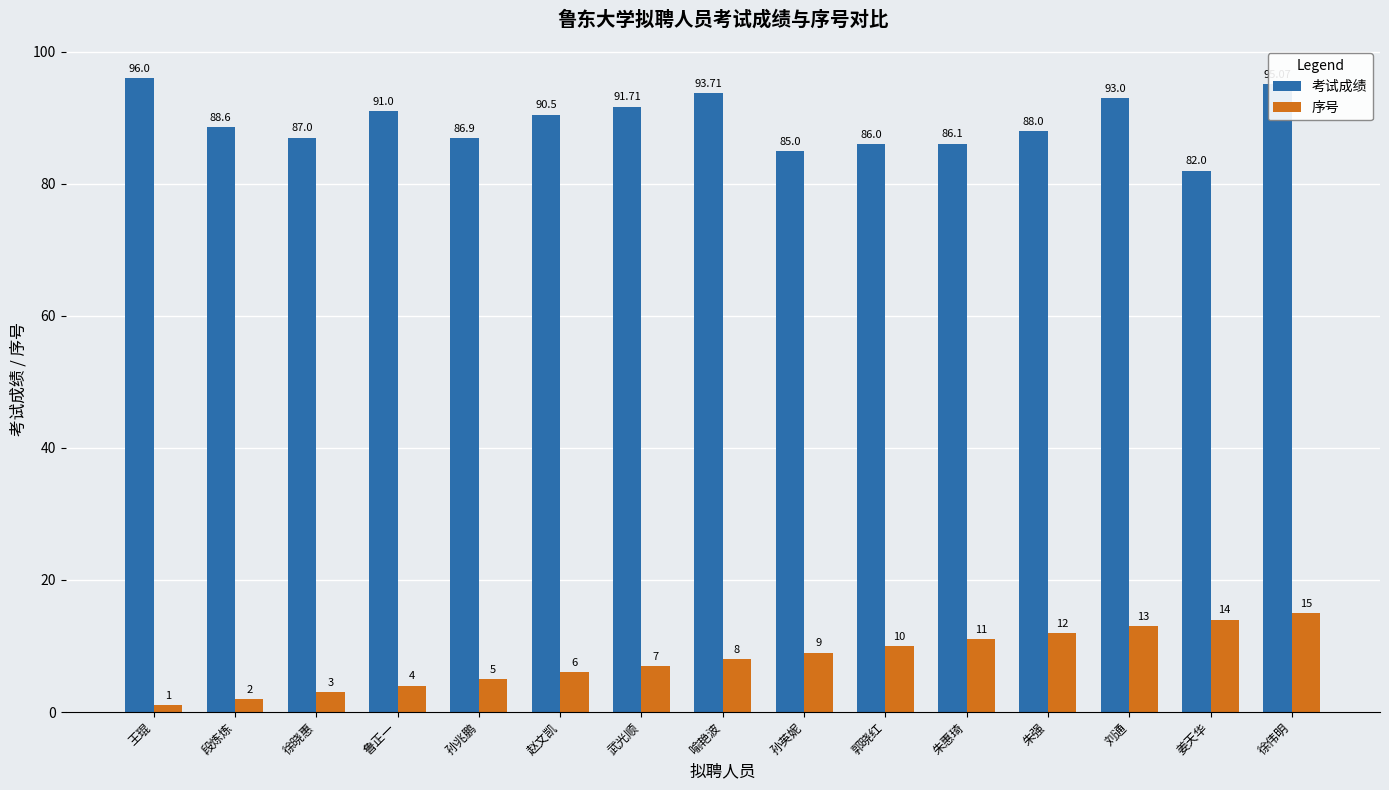

The value of 序号 at 朱强 is 19.3. True or false?

False